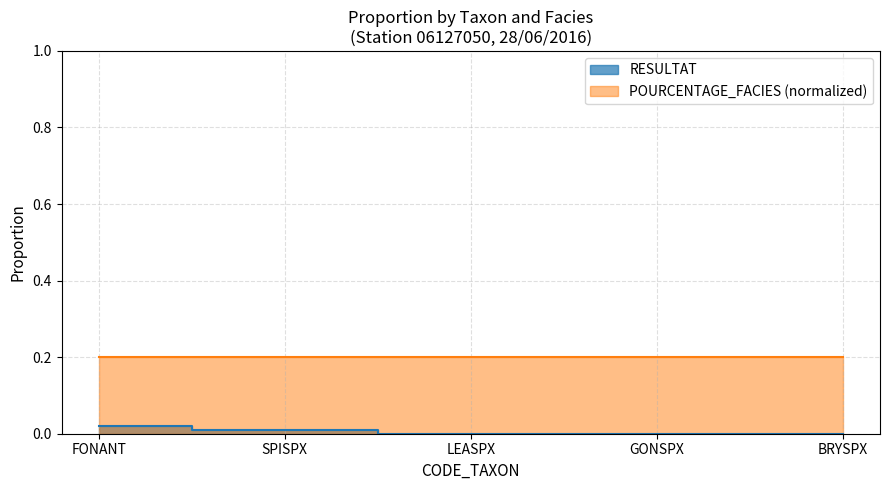

What position from the left is FONANT?

1